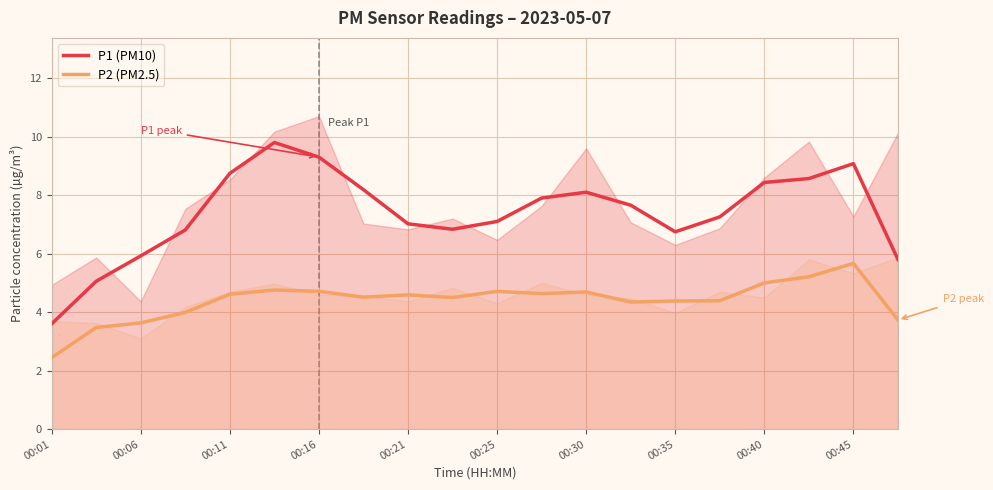

True or false: P2 (PM2.5) and P1 (PM10) intersect in this chart.

False